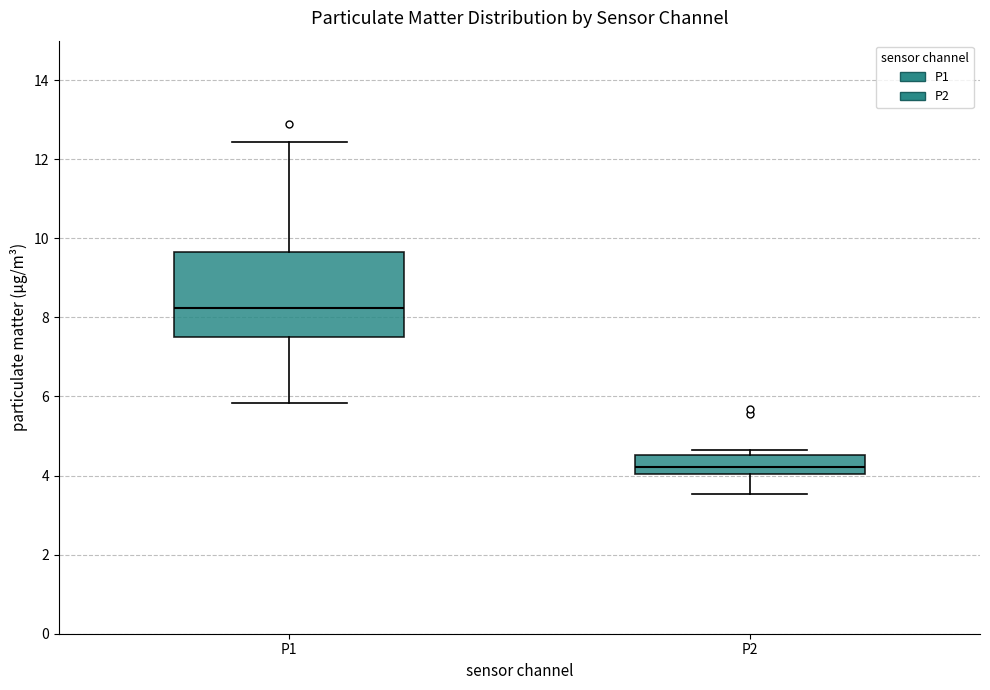

Reading left to right, transcribe this box plot: for each box, give where its median line is, the range the box spans, and where its two whiskers end, as read against the y-axis. The values are not printed on the chart, so give them approximately, as read against the axis.

P1: median 8.2, box 7.6 to 9.6, whiskers 5.8 to 12.4
P2: median 4.2, box 4.0 to 4.6, whiskers 3.6 to 4.6 (just above the box's upper edge)